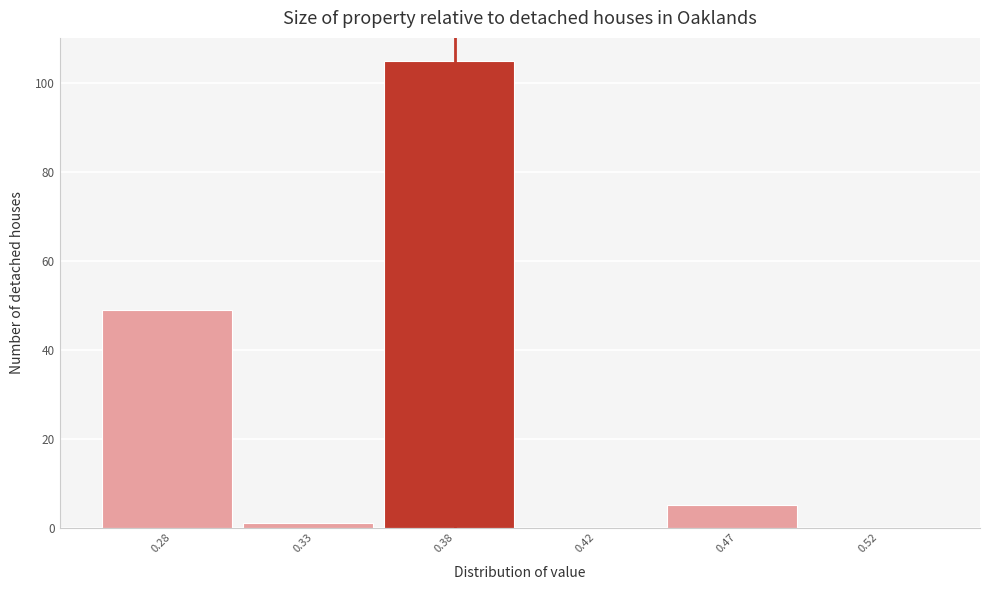

Reading right to left, what are all the values shown in this chart?

0.52=0	0.47=5	0.42=0	0.38=105	0.33=1	0.28=49